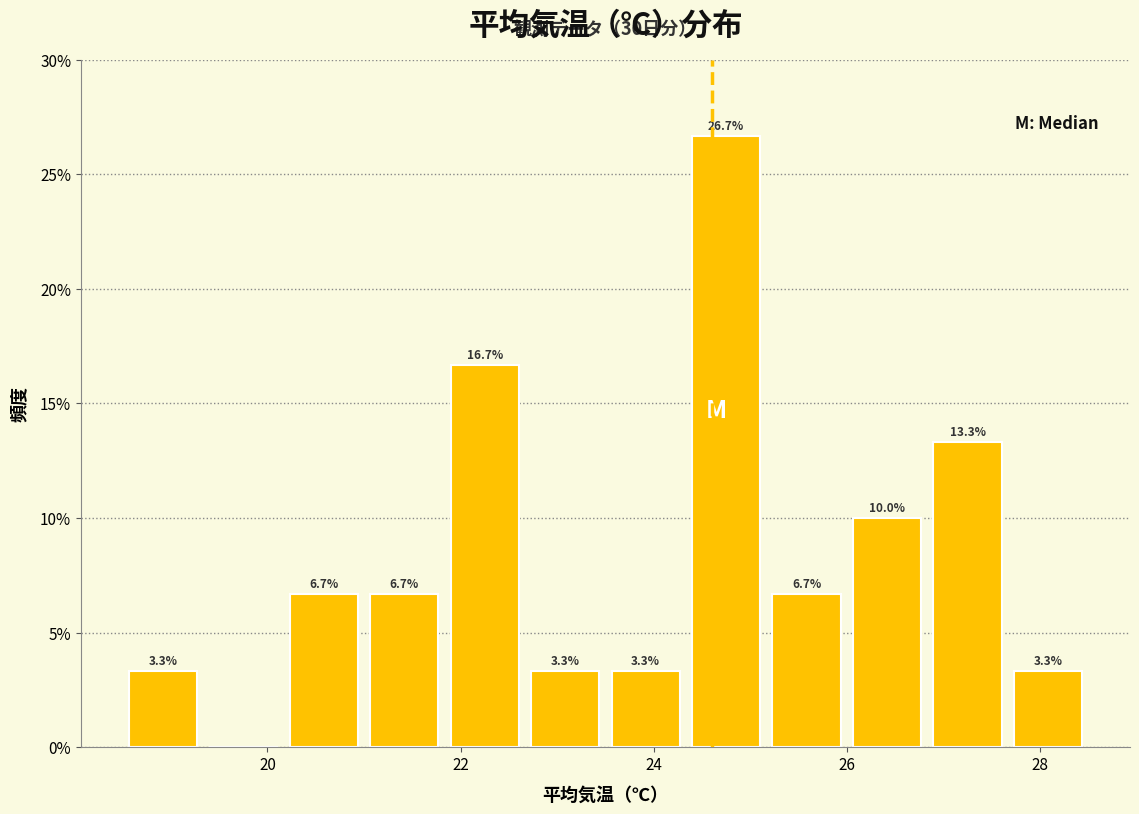

Which range on the x-axis has the tallest bar?

24.4 to 25.2